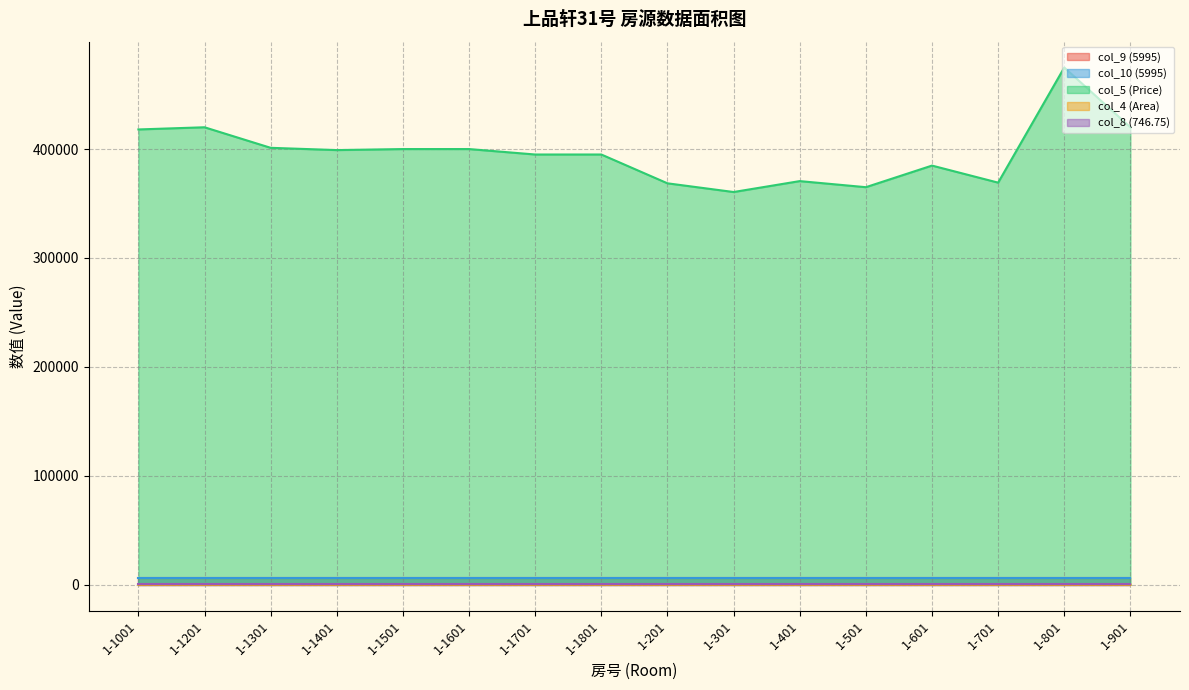

At which category does the chart reach its peak across all series?

1-801